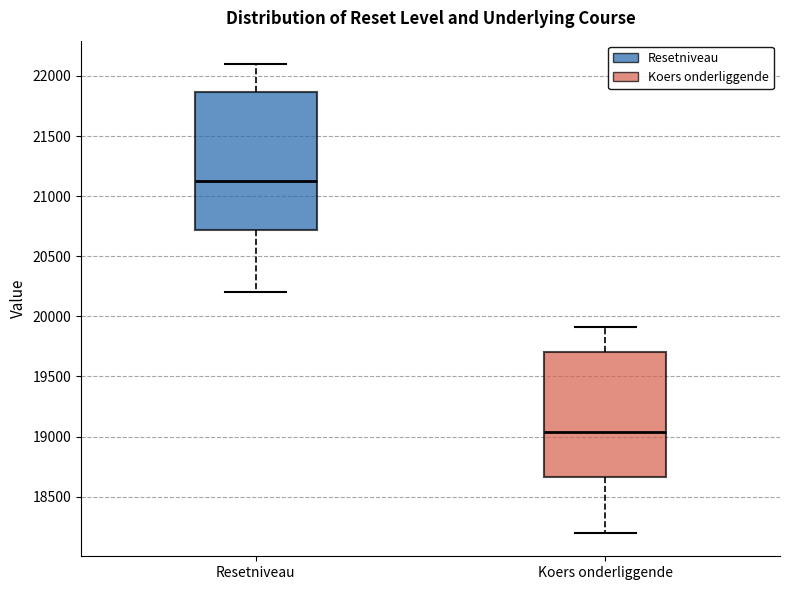

Comparing the boxes themselves (not the whiskers), which one is the tallest?

Resetniveau